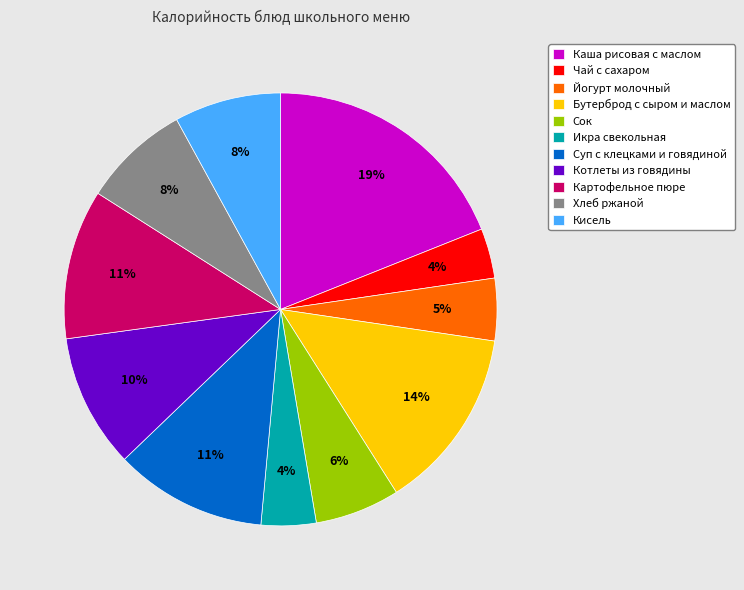

Which category has the biggest portion of the pie?

Каша рисовая с маслом